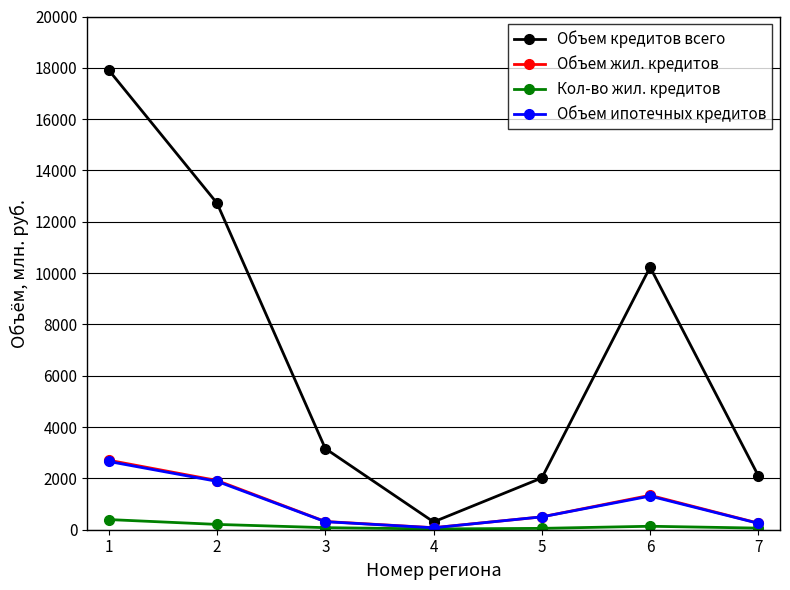

True or false: Объем кредитов всего has a value of 30635 at 1.

False